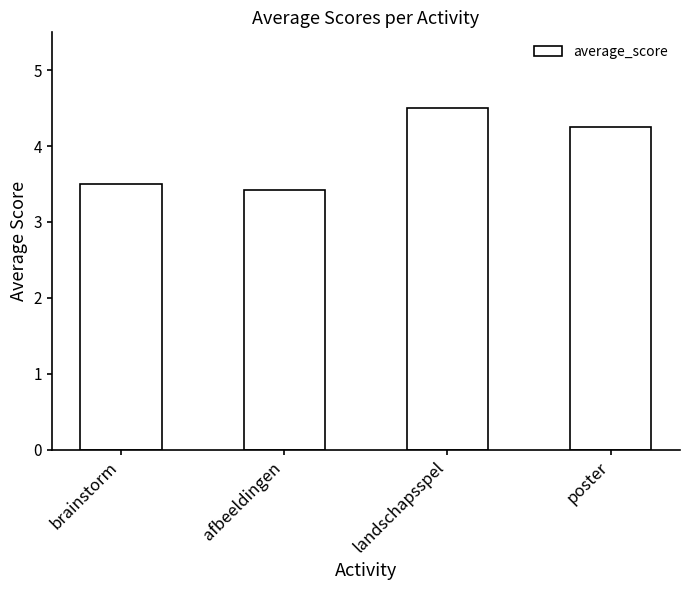

Between poster and afbeeldingen, which is larger?

poster